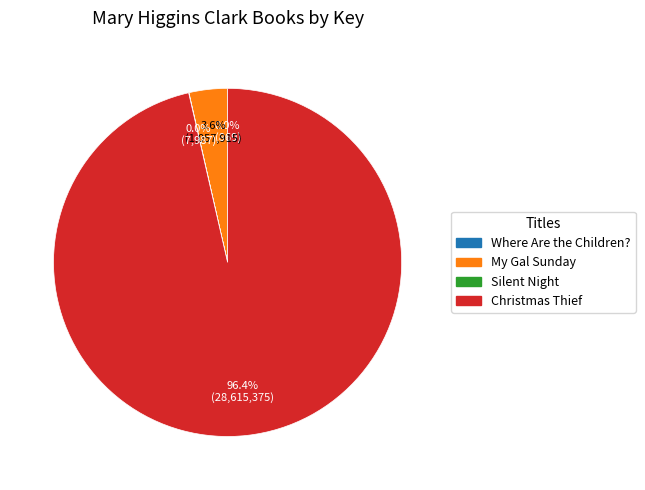

Which slice is the largest?

Christmas Thief